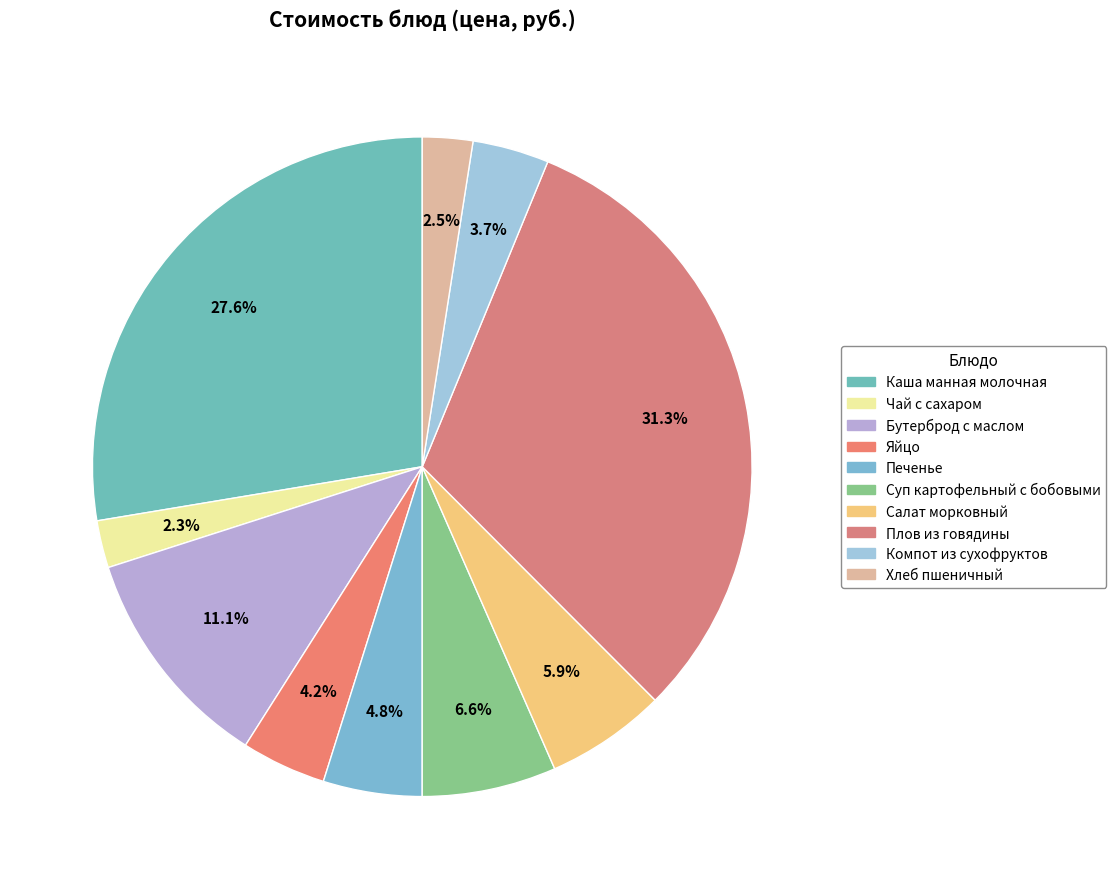

Does Суп картофельный с бобовыми account for over 50% of the chart?

No